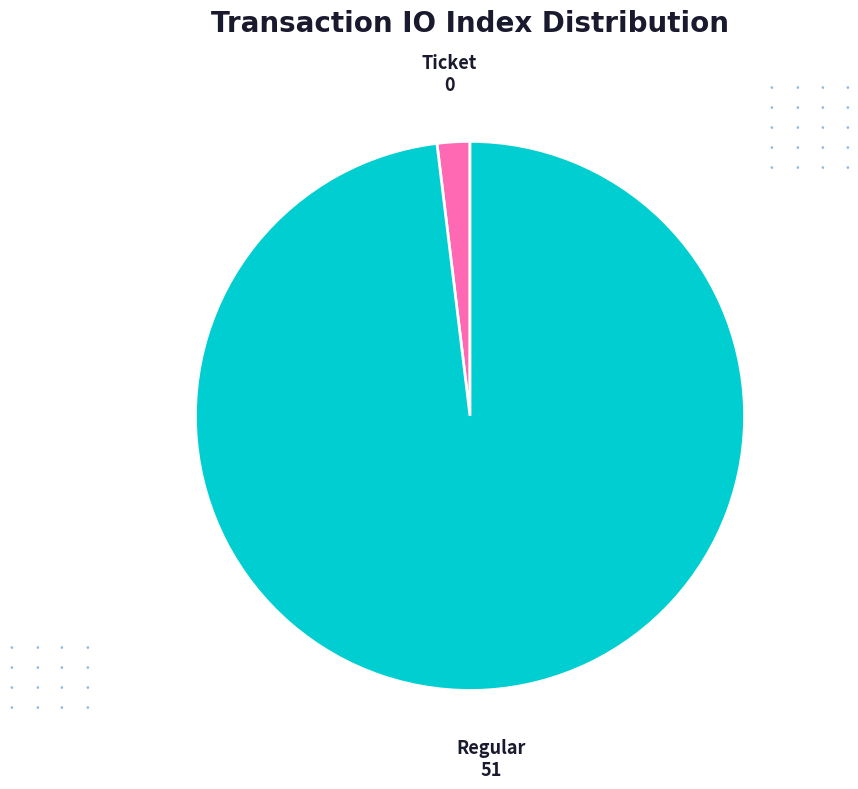

Between Ticket and Regular, which is larger?

Regular